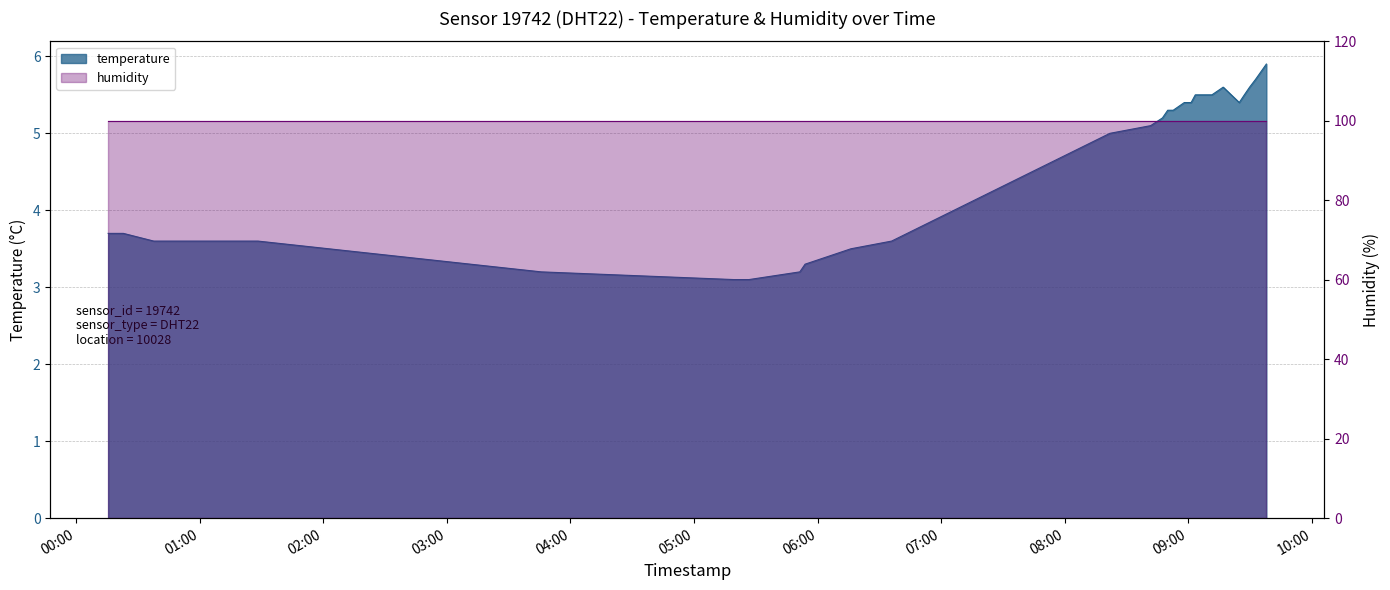

Where is the data nearest to the value 4?

00:00